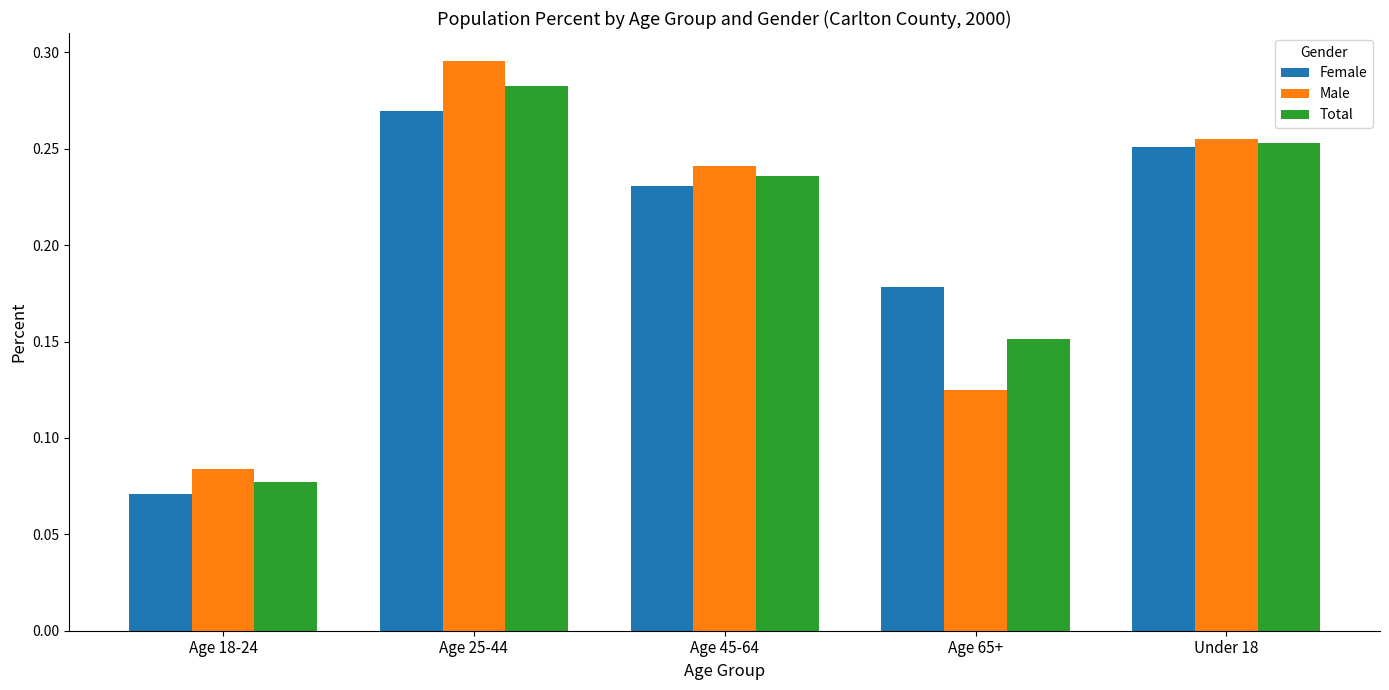

At which label does Male reach its peak?

Age 25-44